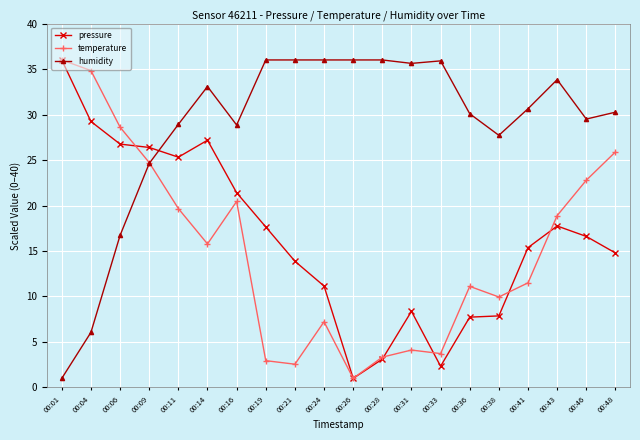

What is the spread (max minus min) of values at 00:48?

15.5